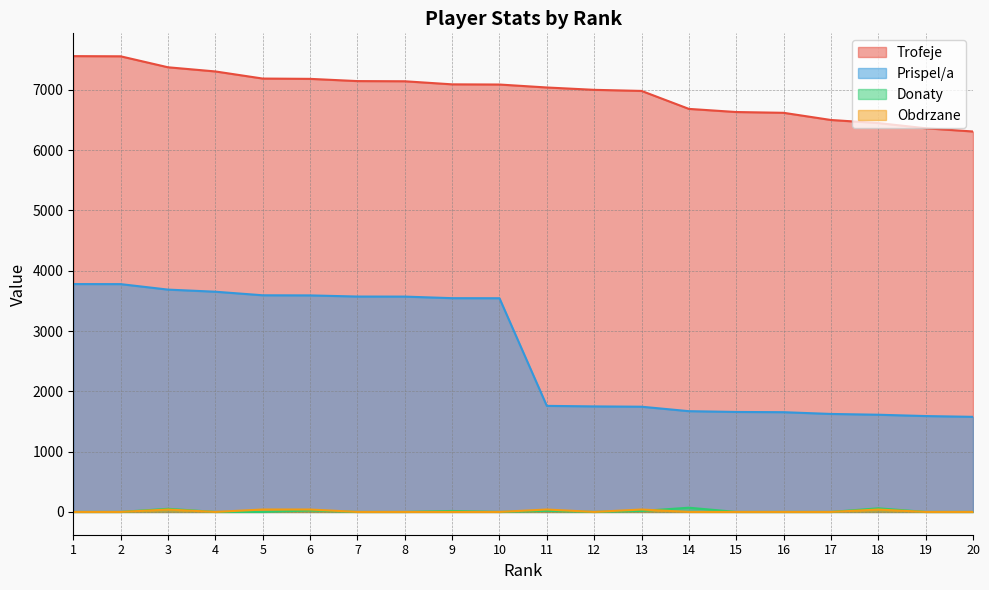

Reading left to right, extract all data points from this chart.

Trofeje: 7559	7556	7374	7305	7187	7182	7145	7142	7091	7088	7039	7000	6982	6684	6632	6619	6500	6449	6363	6309
Prispel/a: 3779	3778	3687	3652	3593	3591	3572	3571	3545	3544	1759	1750	1745	1671	1658	1654	1625	1612	1590	1577
Donaty: 0	0	52	0	0	24	0	0	16	0	18	0	16	70	0	0	0	60	0	0
Obdrzane: 0	0	40	0	40	40	0	0	0	0	40	0	40	0	0	0	0	40	0	0